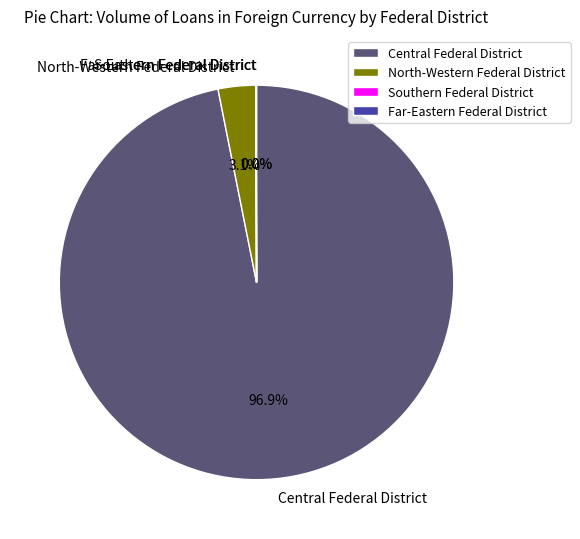

What percentage is the North-Western Federal District slice, to the nearest percent?

3%